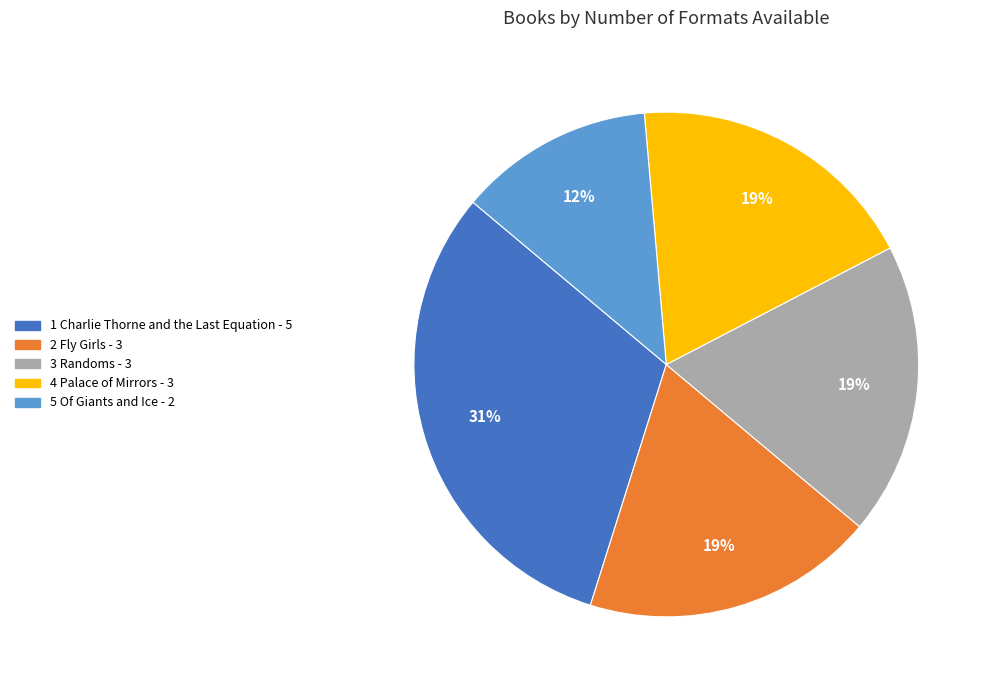

To the nearest percent, what is the difference between the largest and smallest slice percentages?

19%